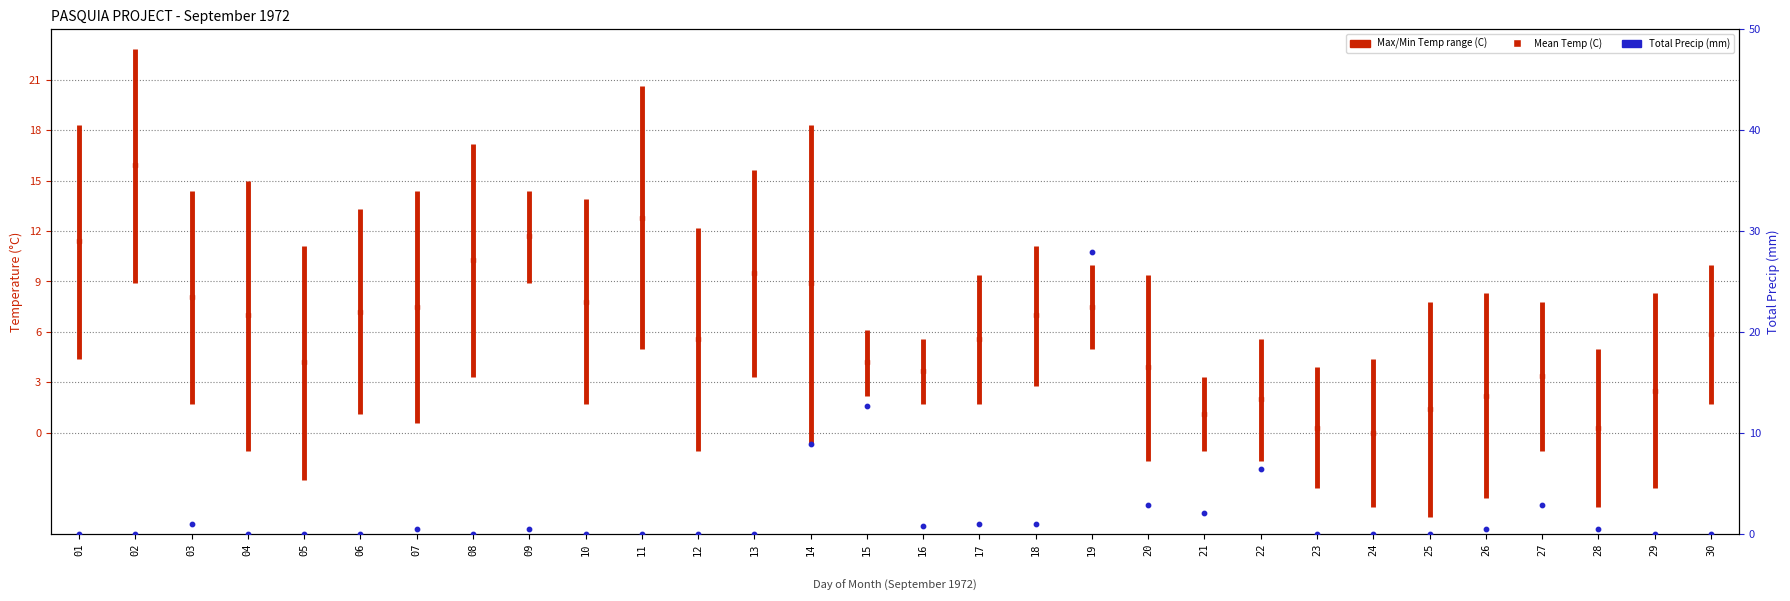

Which series has the widest spread of Y values?

Total Precip (mm)